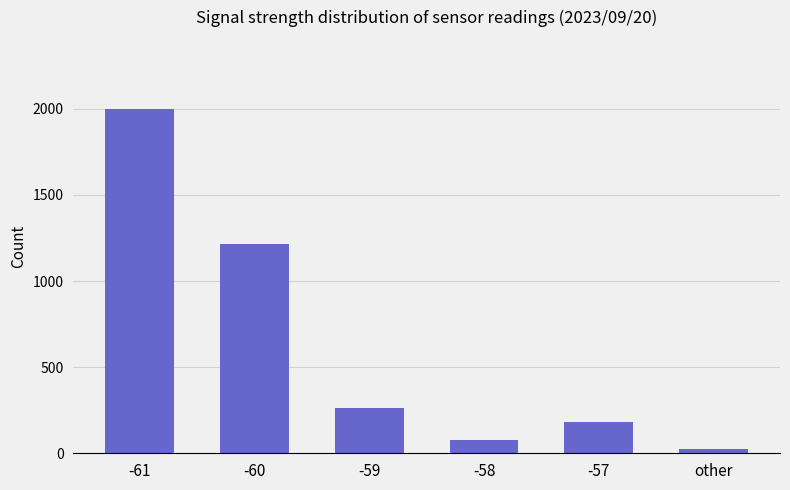

What is the minimum value shown in the chart?

26